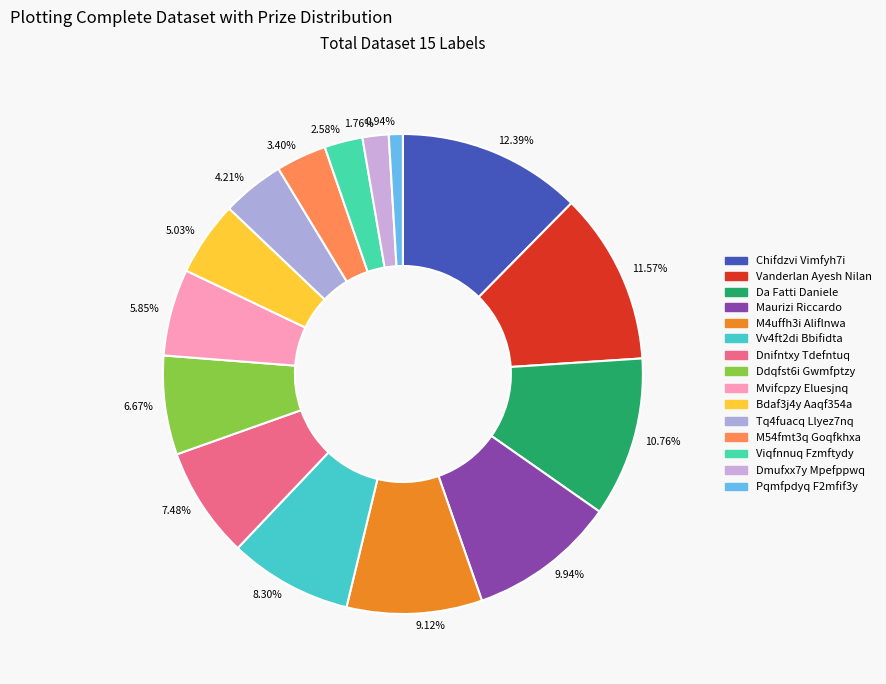

Which category has the biggest portion of the pie?

12.39%